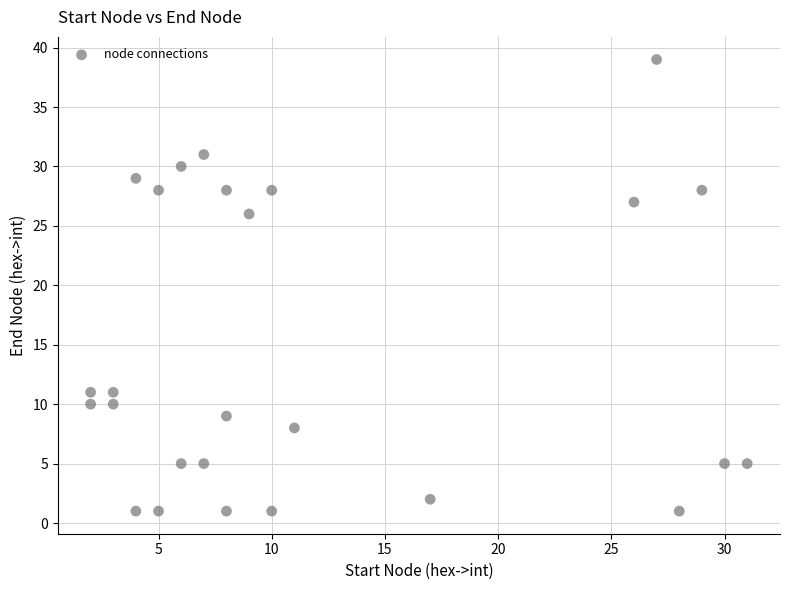

What is the range of X values (max minus min)?

29